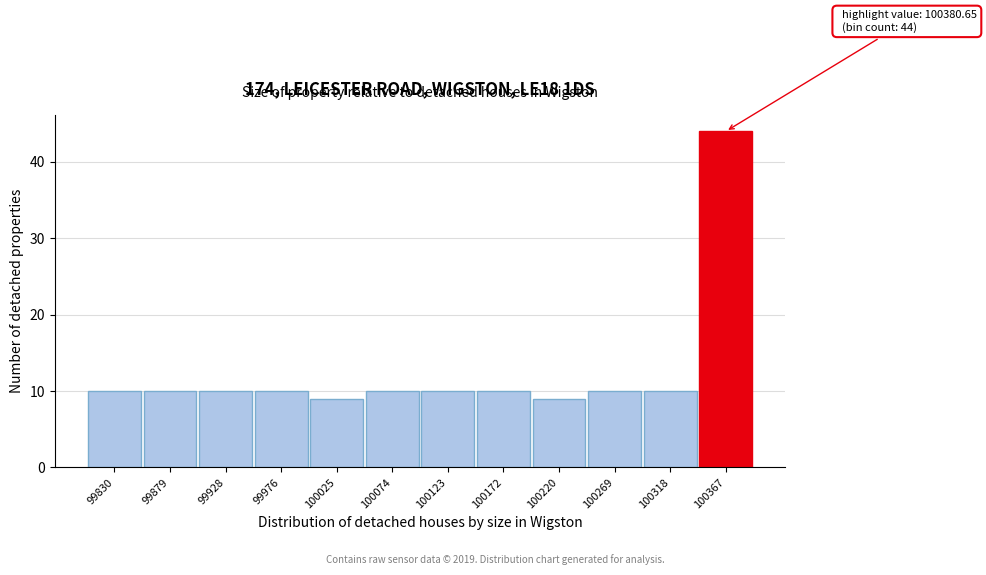

Reading left to right, extract all data points from this chart.

10	10	10	10	9	10	10	10	9	10	10	44